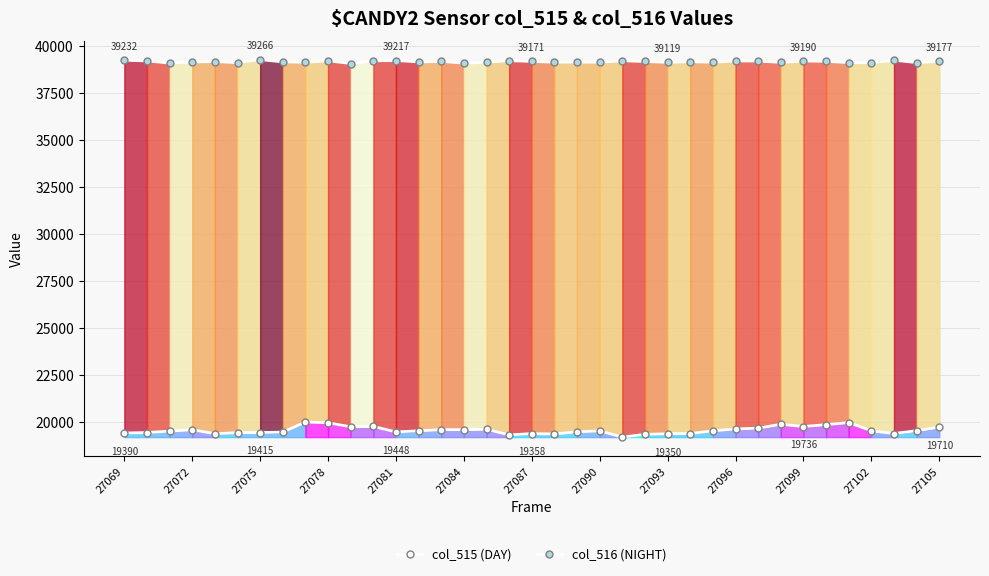

True or false: col_515 and col_516 intersect in this chart.

False